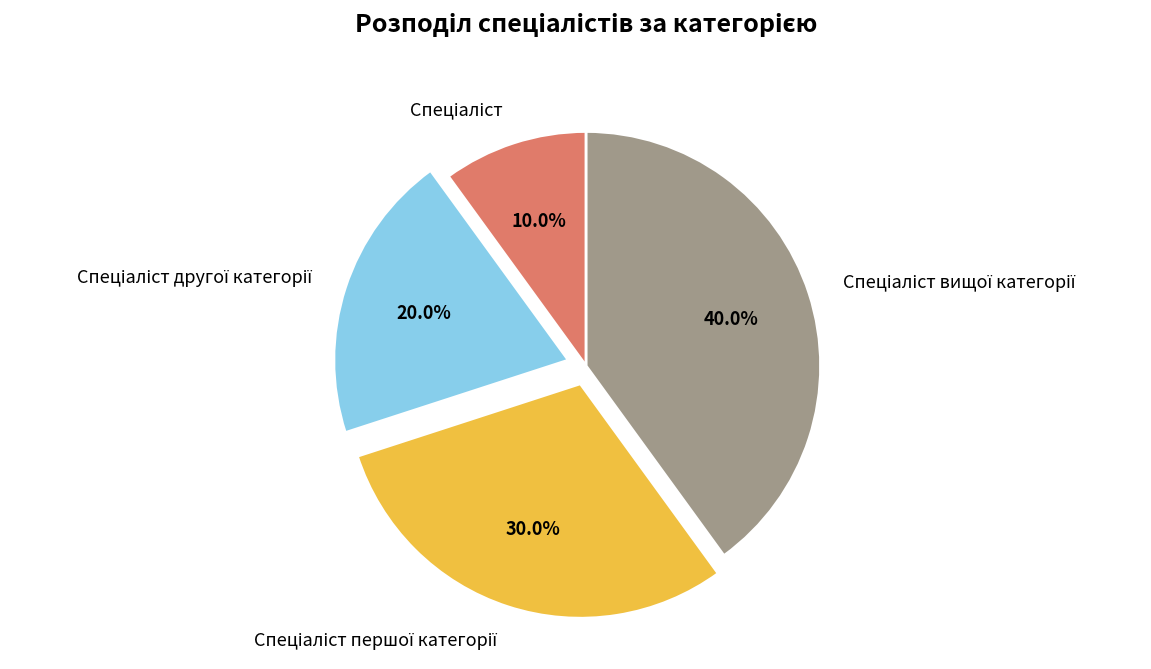

Is there a majority slice in this chart?

No